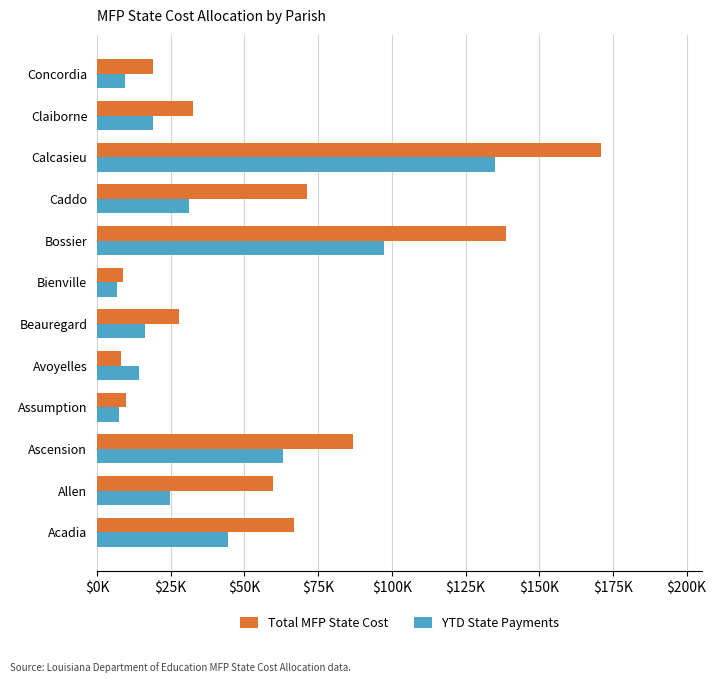

What are all the series names shown in the legend?

Total MFP State Cost, YTD State Payments